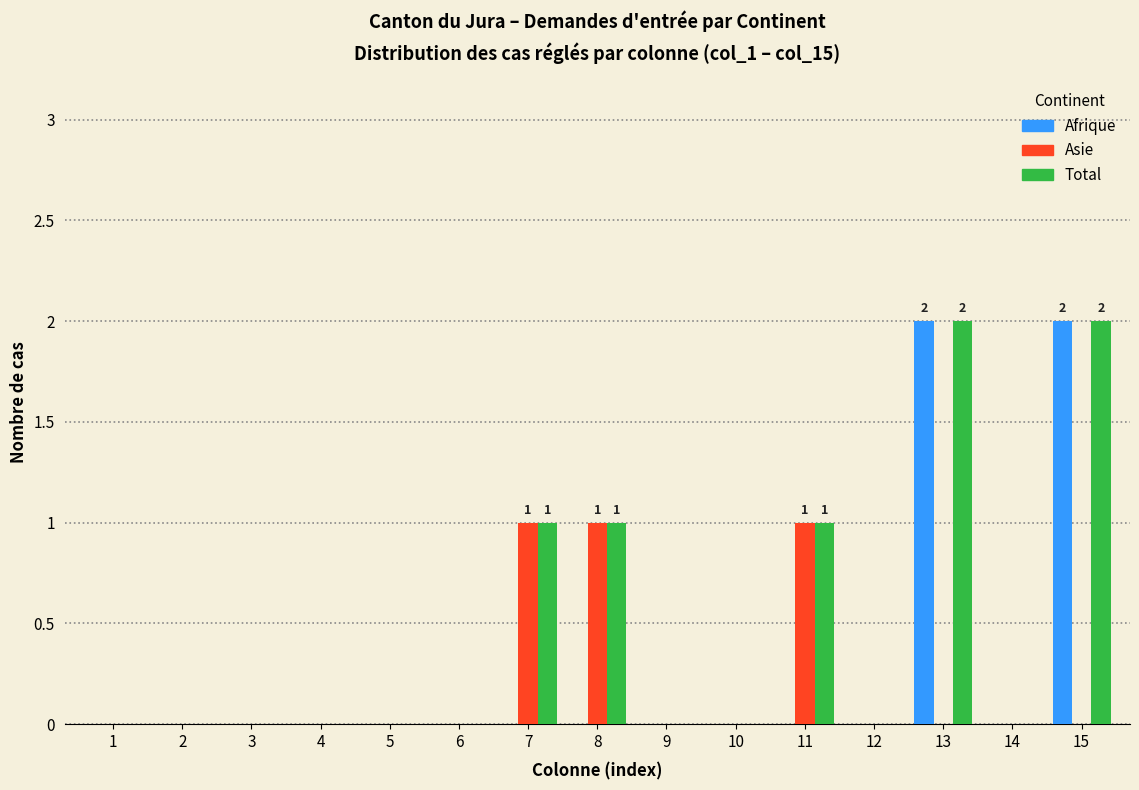

Is the value of Asie at 12 greater than the value of Total at 15?

No